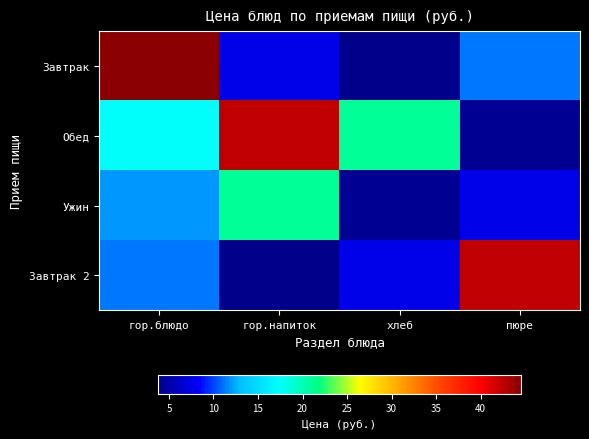

Which series has the largest total across all categories?

Обед